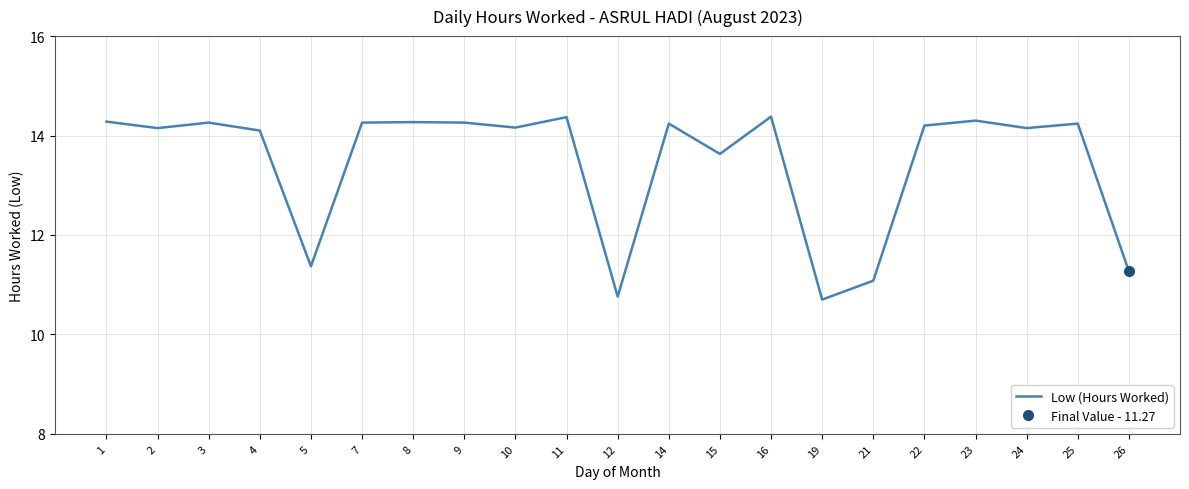

What is the maximum value shown in the chart?

14.4